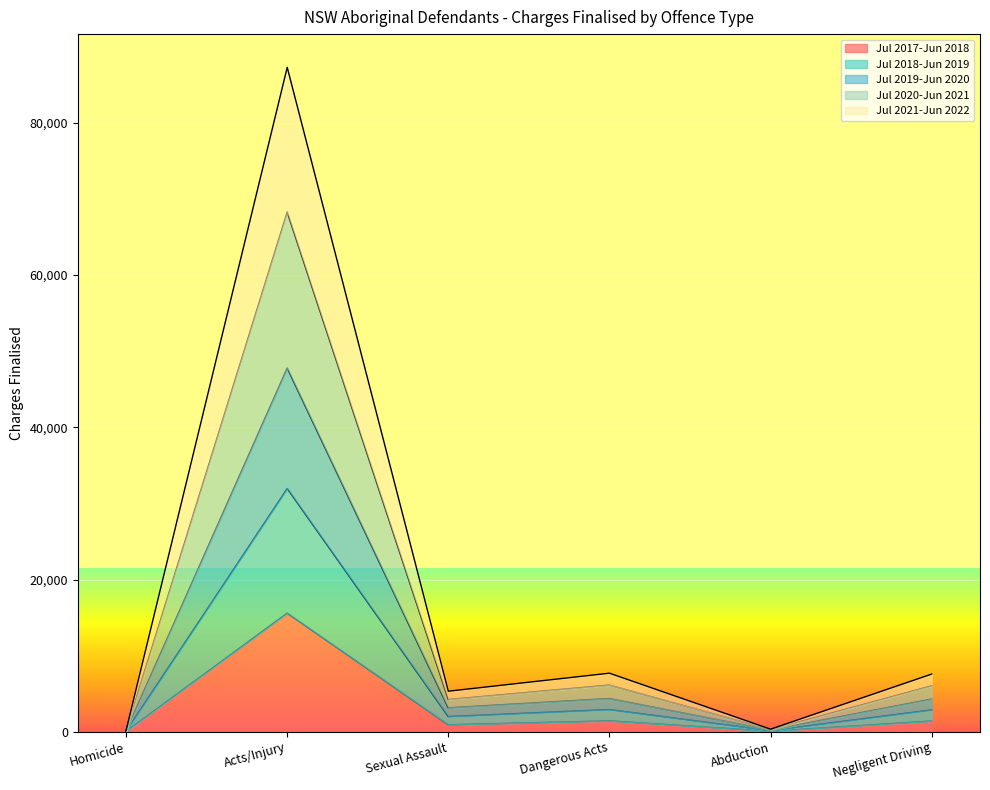

True or false: Jul 2020-Jun 2021 and Jul 2019-Jun 2020 intersect in this chart.

False